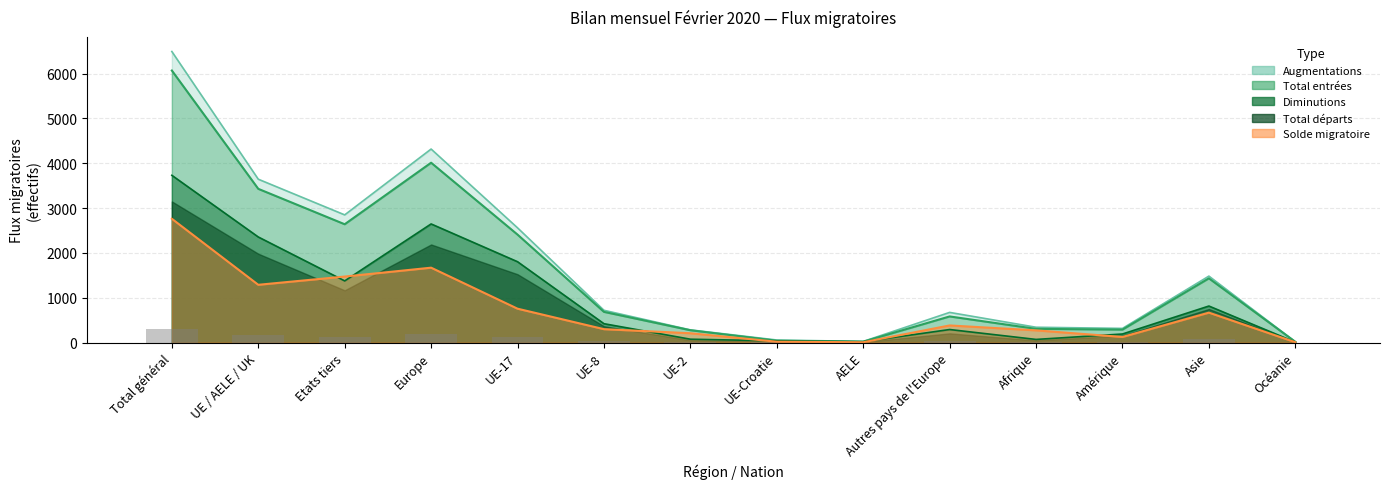

Which category has the lowest value across all series?

Océanie